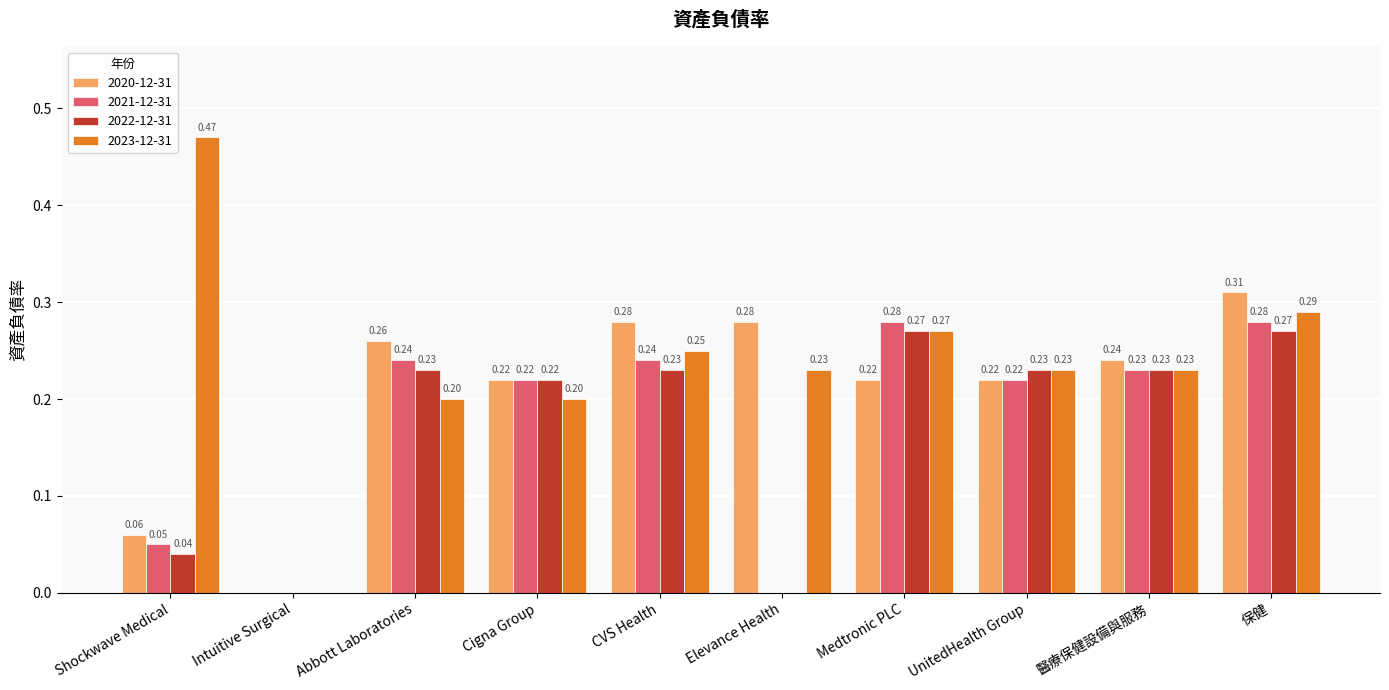

How many data points in 2022-12-31 are above 0?

8